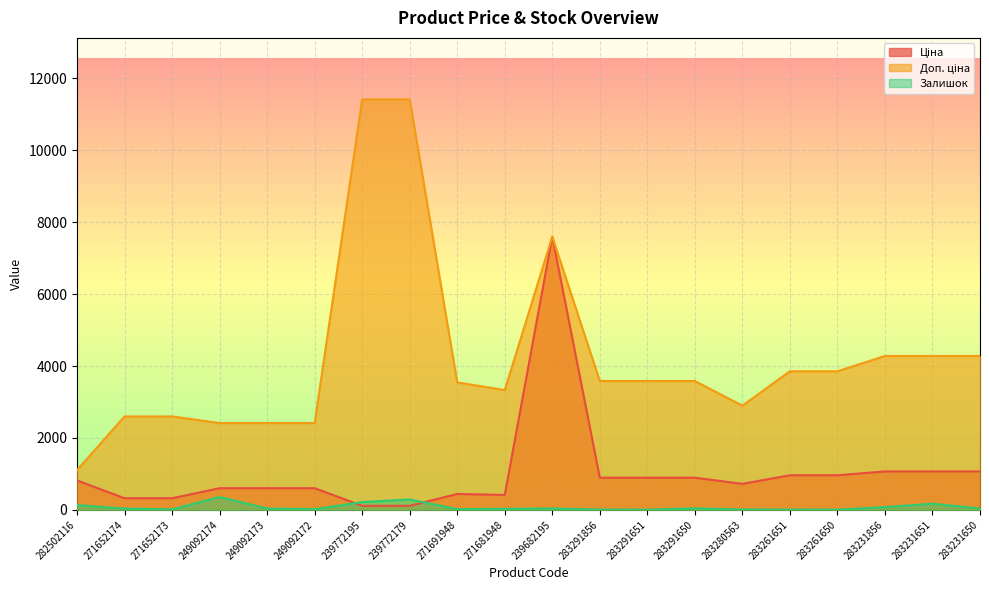

True or false: Ціна and Доп. ціна cross at least once.

False